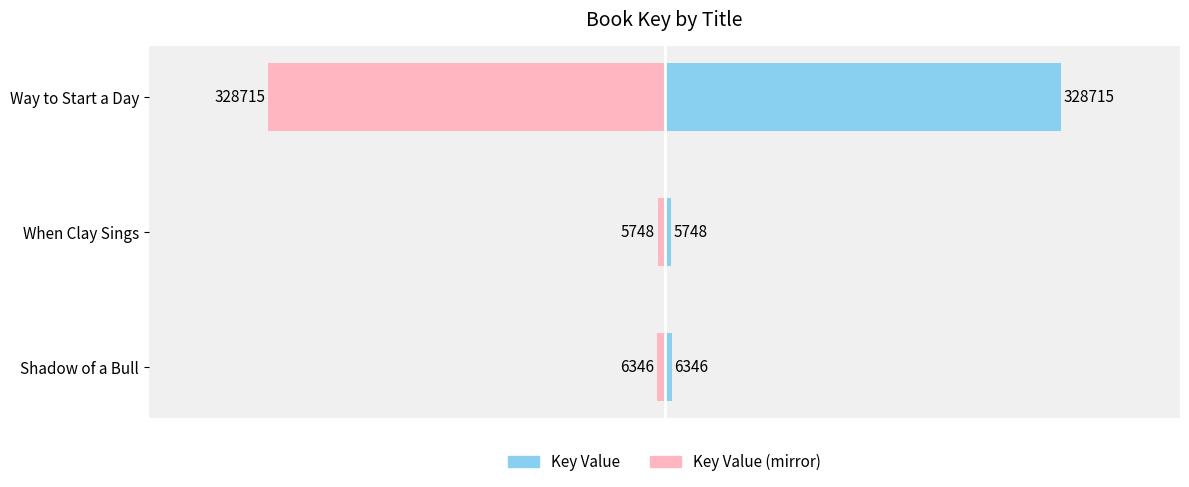

Which series has the largest range (max minus min)?

Key Value